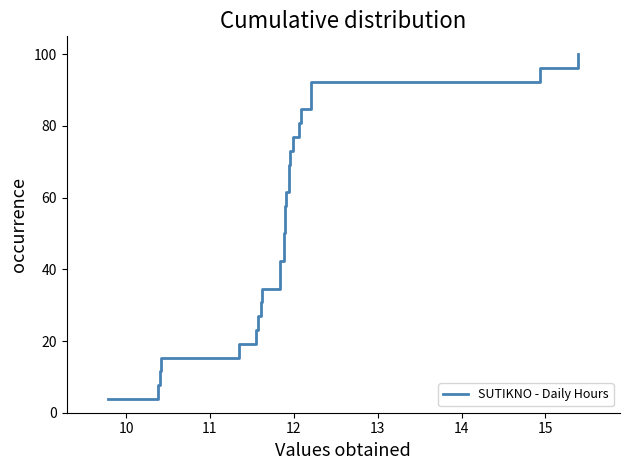

What is the sum of all values?

1350.0